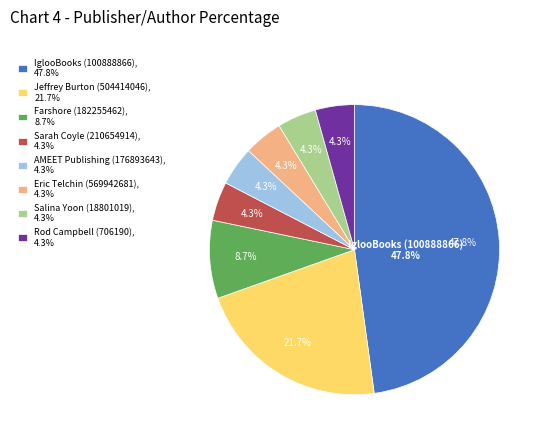

To the nearest percent, what is the average slice percentage?

12%